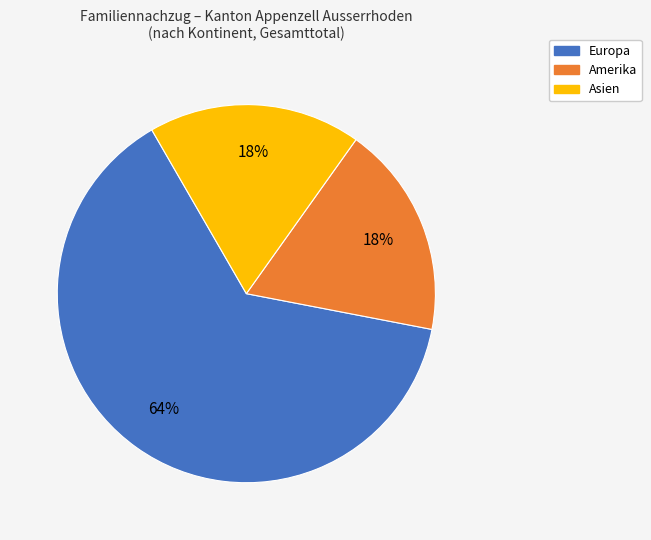

Is there any slice that represents more than half of the pie?

Yes